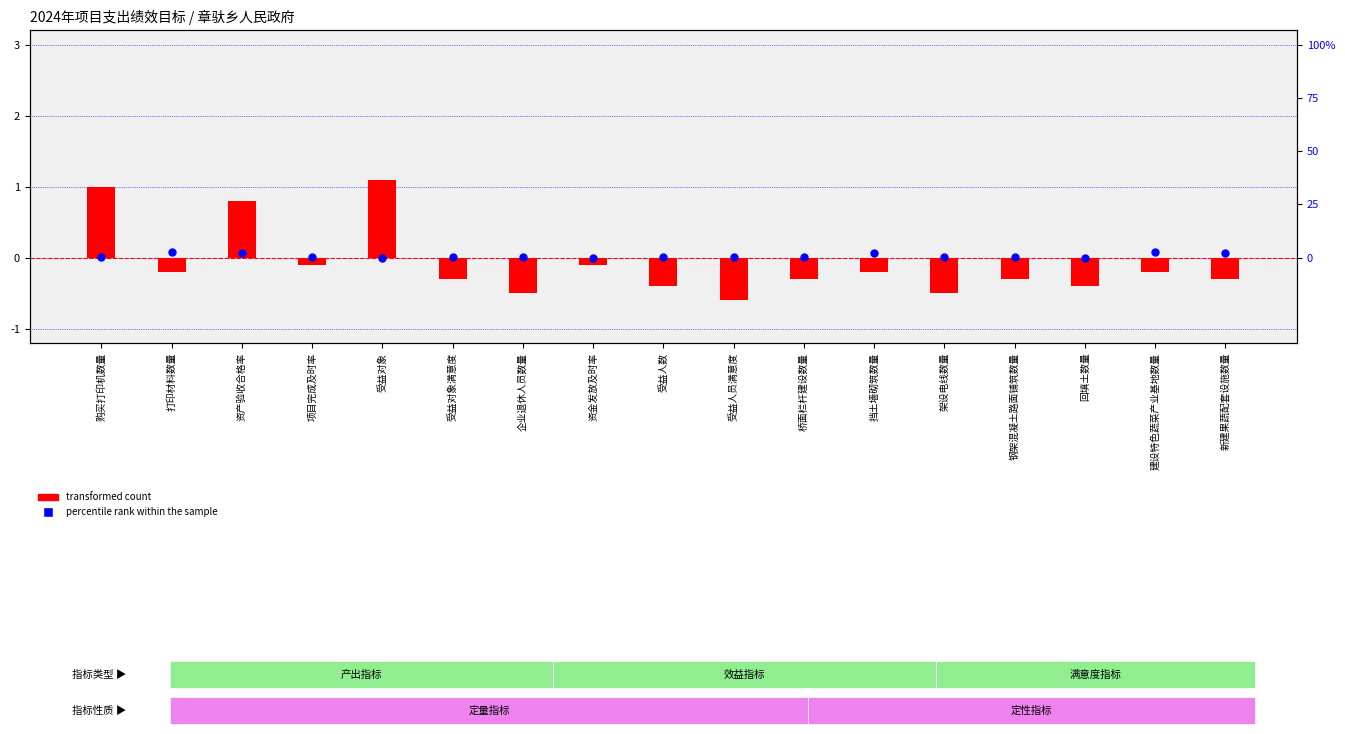

Which series reaches the maximum Y coordinate?

percentile rank within the sample